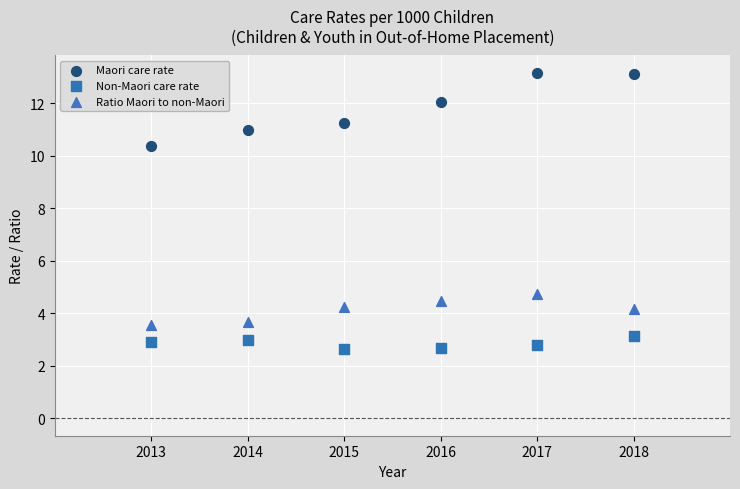

Across all series, what Y value is closest to 7?

4.7